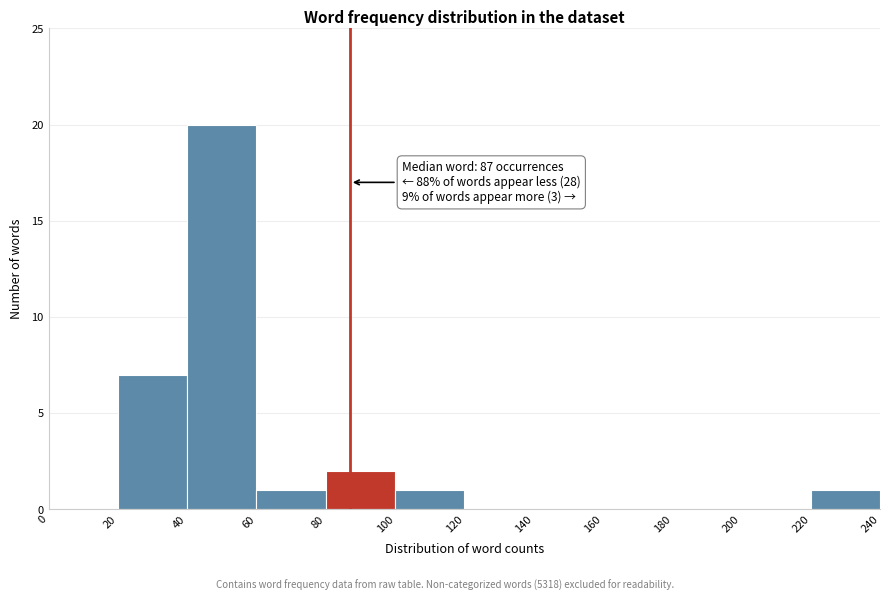

Which range on the x-axis has the tallest bar?

40 to 60